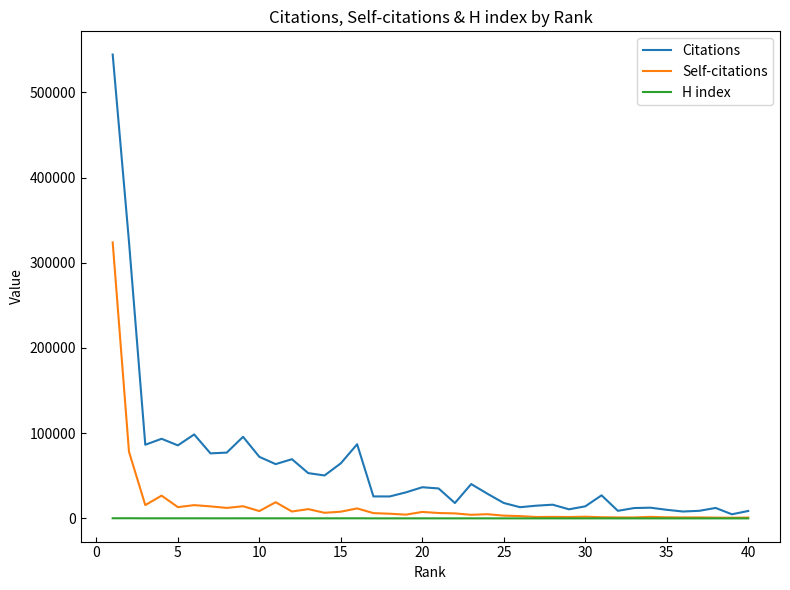

What is the maximum value shown in the chart?

544322